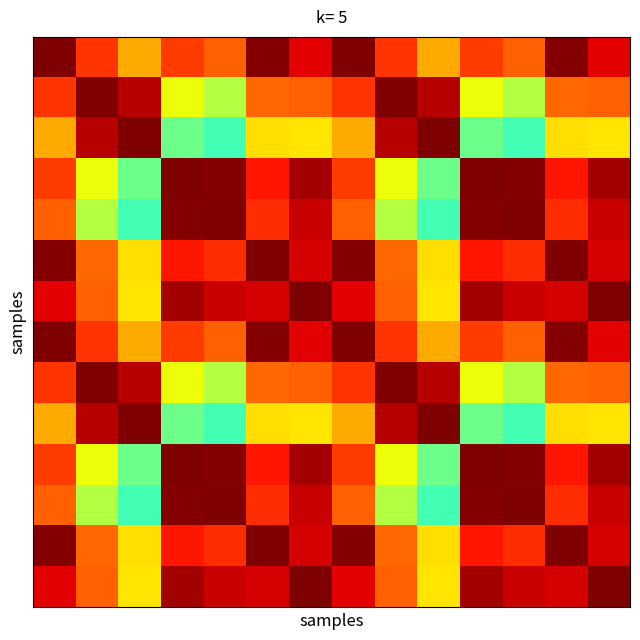

What is the minimum value shown in the chart?

0.4